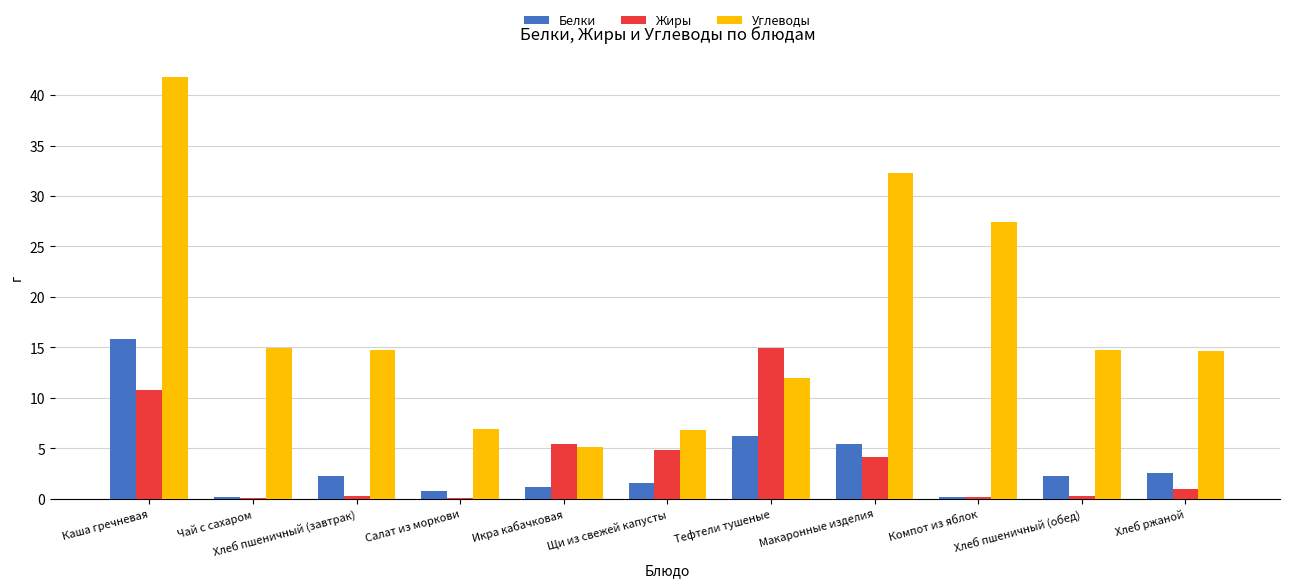

What is the total value across all series at Салат из моркови?

7.8